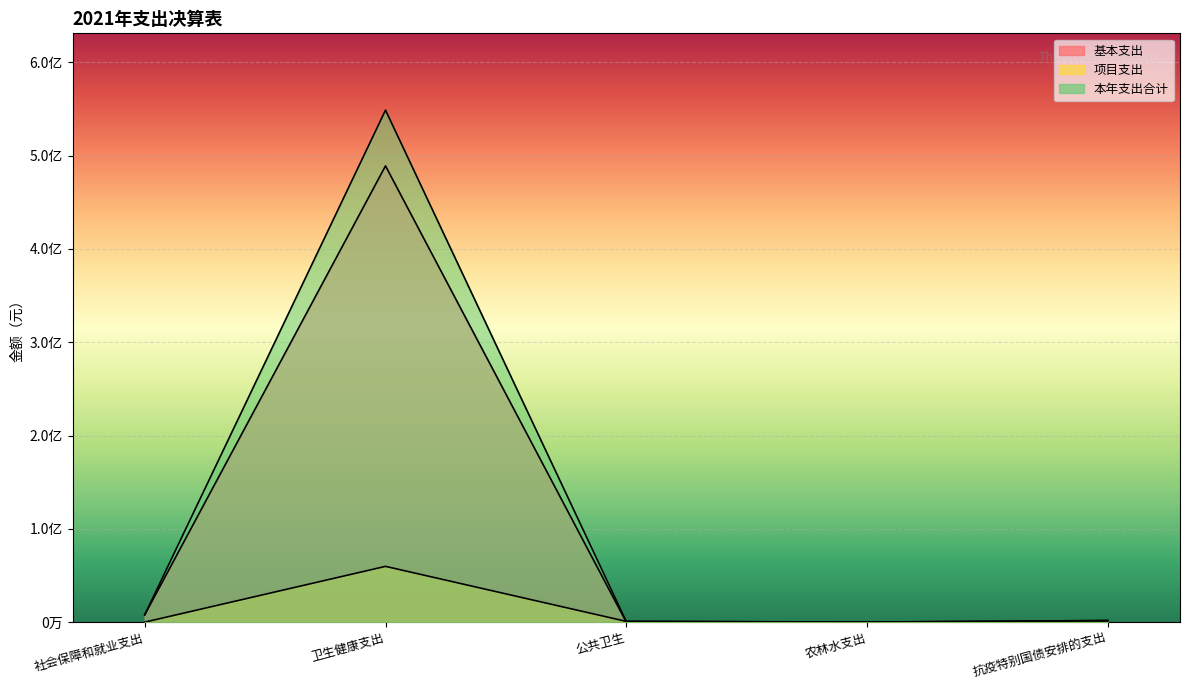

At how many categories does at least one series exceed 464505790?

1